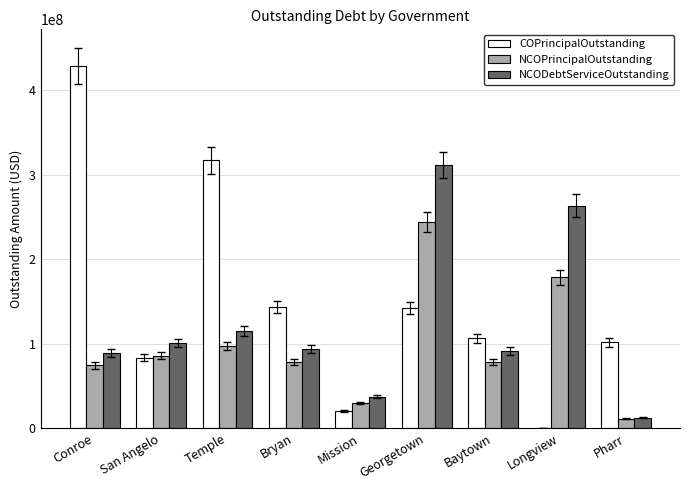

Where does the NCODebtServiceOutstanding series first go above 94121461?

San Angelo